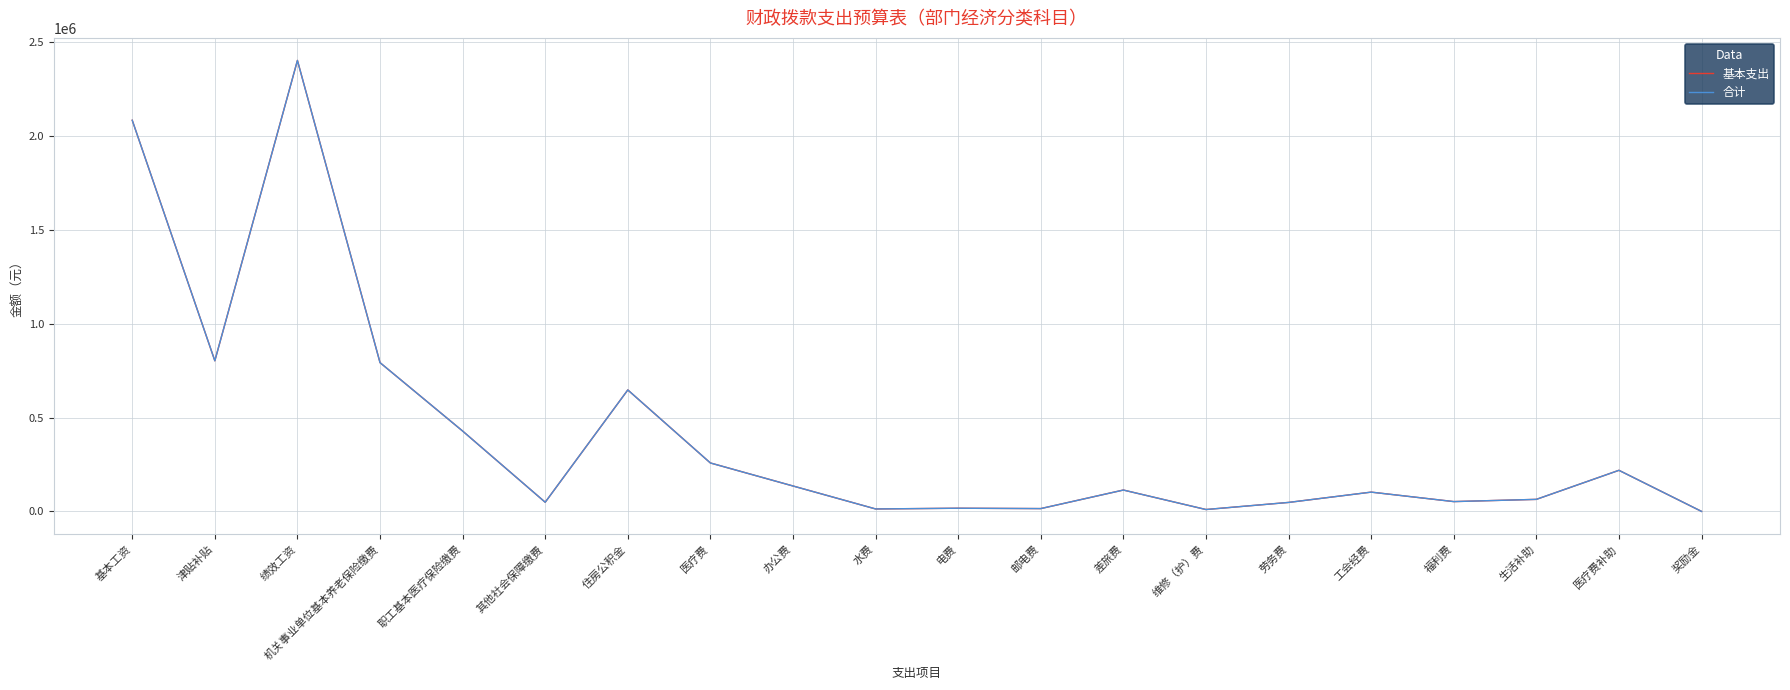

Read the 合计 value at 奖励金.

240.0